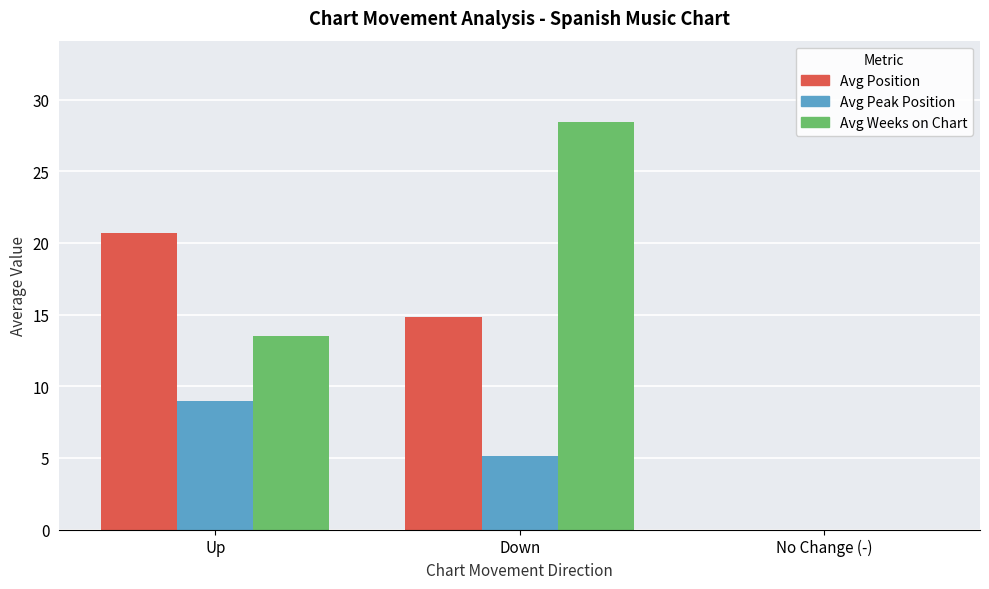

At which label is Avg Position closest to 10?

Down